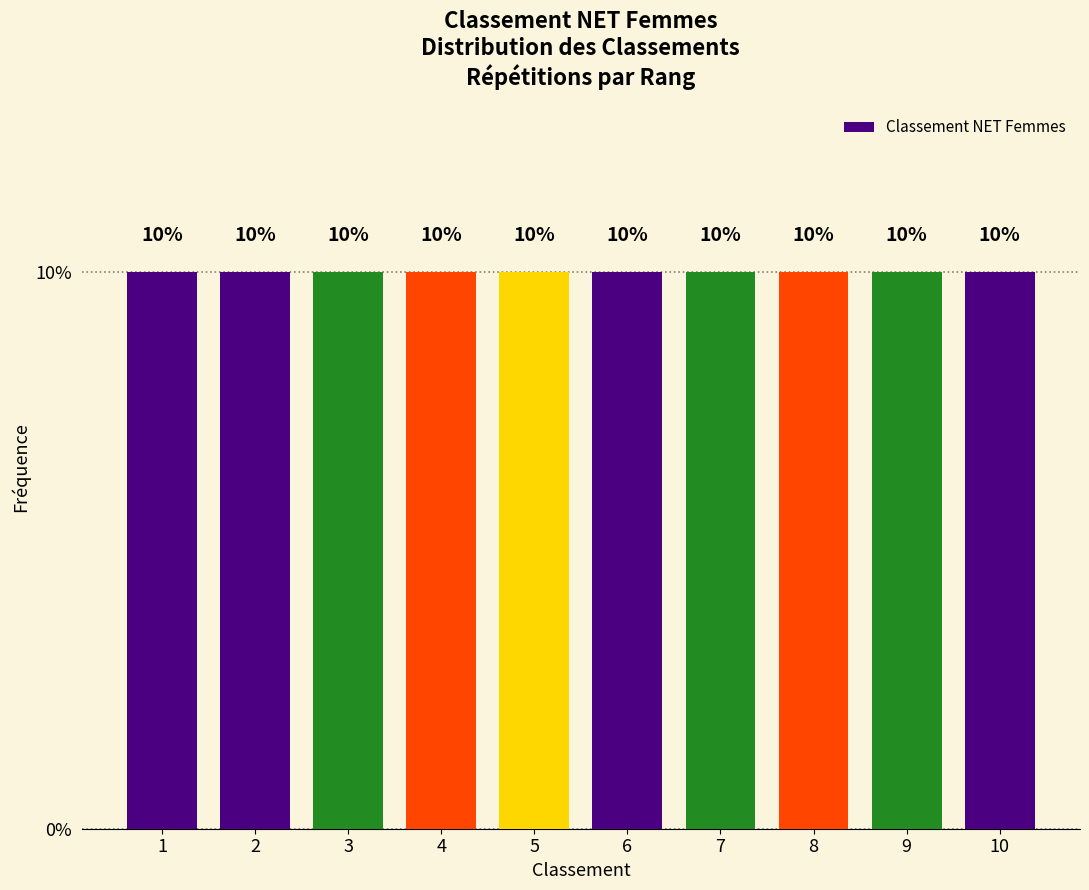

Reading left to right, transcribe this chart: for each bar, give the range it covers on the x-axis and its height.

0.5 to 1.5: 10
1.5 to 2.5: 10
2.5 to 3.5: 10
3.5 to 4.5: 10
4.5 to 5.5: 10
5.5 to 6.5: 10
6.5 to 7.5: 10
7.5 to 8.5: 10
8.5 to 9.5: 10
9.5 to 10.5: 10